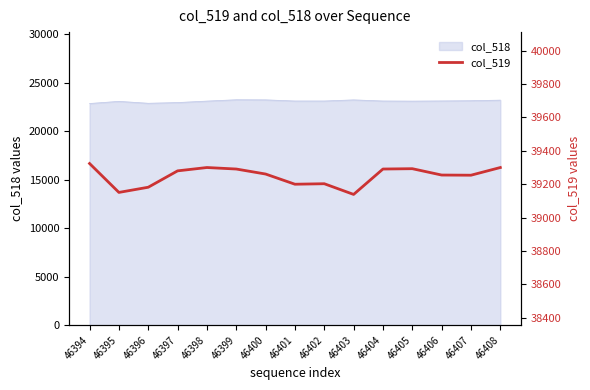

How many interior local peaks (higher than both neighbors) does the data have?

3